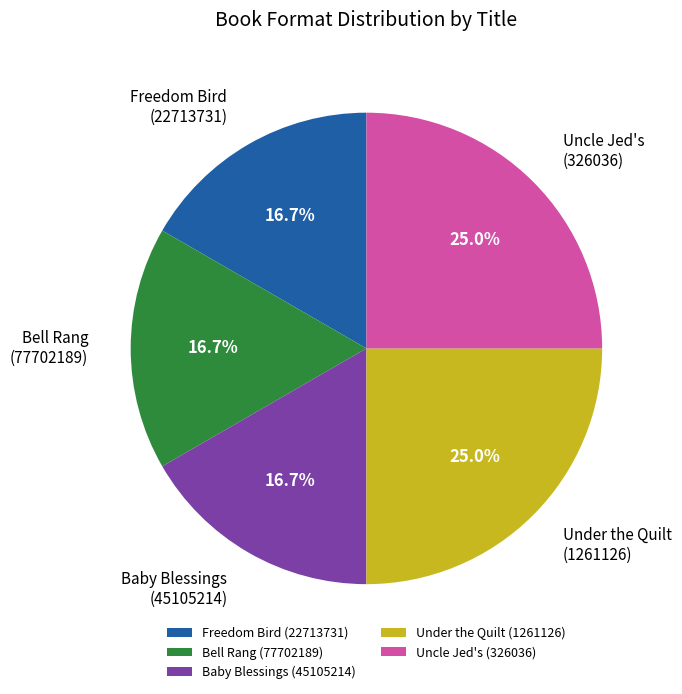

Do Under the Quilt (1261126) and Bell Rang (77702189) together represent more than half of the pie?

No